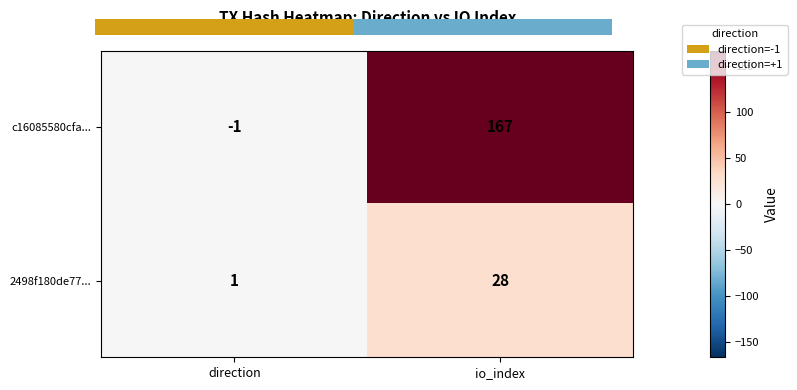

What is the difference between the maximum and minimum values in the c16085580cfa... series?

168